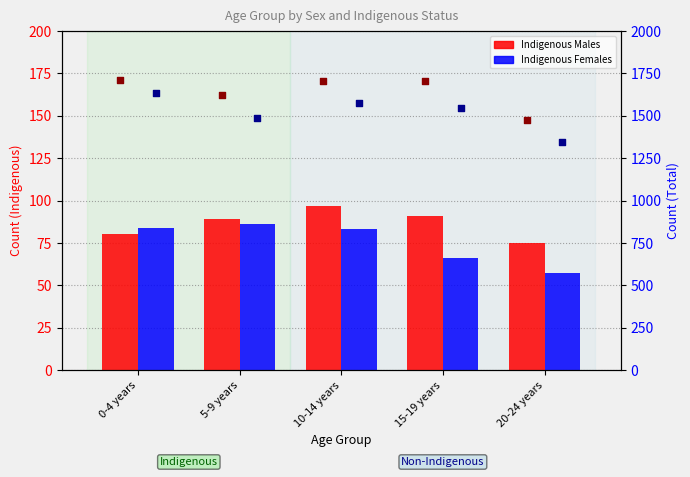

At how many categories does at least one series exceed 1417?

5